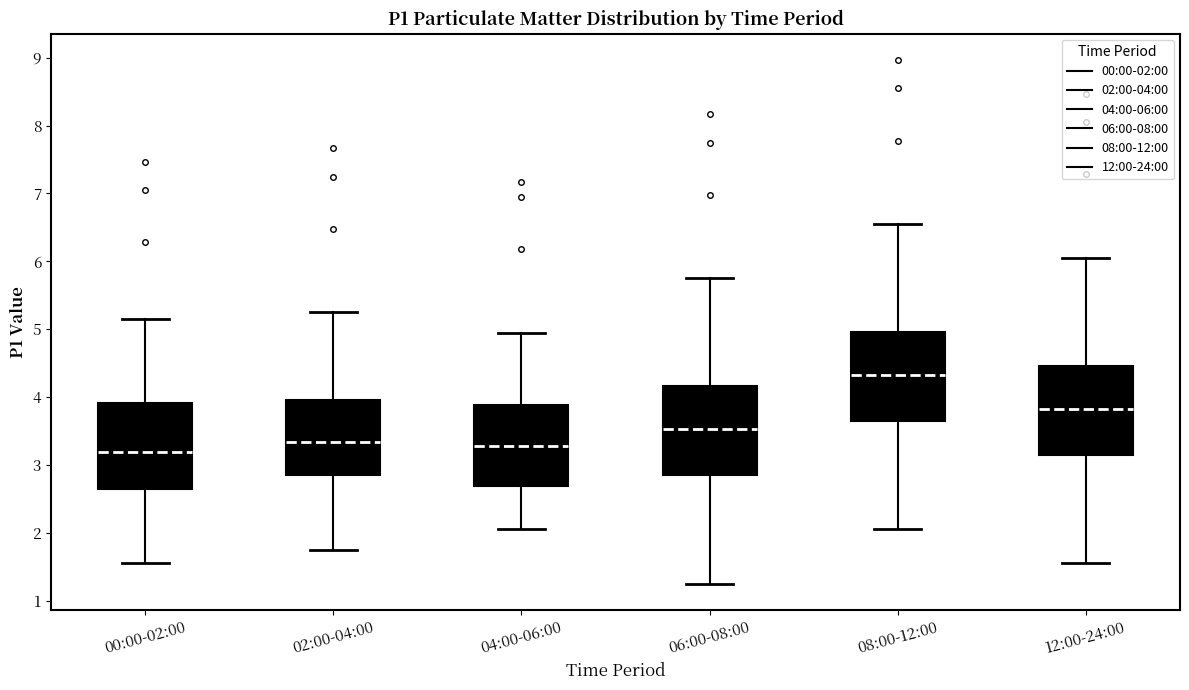

Reading left to right, transcribe this box plot: for each box, give where its median line is, the range the box spans, and where its two whiskers end, as read against the y-axis. The values are not printed on the chart, so give them approximately, as read against the axis.

00:00-02:00: median 3.2, box 2.7 to 3.9, whiskers 1.6 to 5.2
02:00-04:00: median 3.3, box 2.9 to 4.0, whiskers 1.8 to 5.3
04:00-06:00: median 3.3, box 2.7 to 3.9, whiskers 2.1 to 5.0
06:00-08:00: median 3.5, box 2.8 to 4.2, whiskers 1.3 to 5.8
08:00-12:00: median 4.3, box 3.6 to 5.0, whiskers 2.1 to 6.6
12:00-24:00: median 3.8, box 3.1 to 4.5, whiskers 1.6 to 6.1